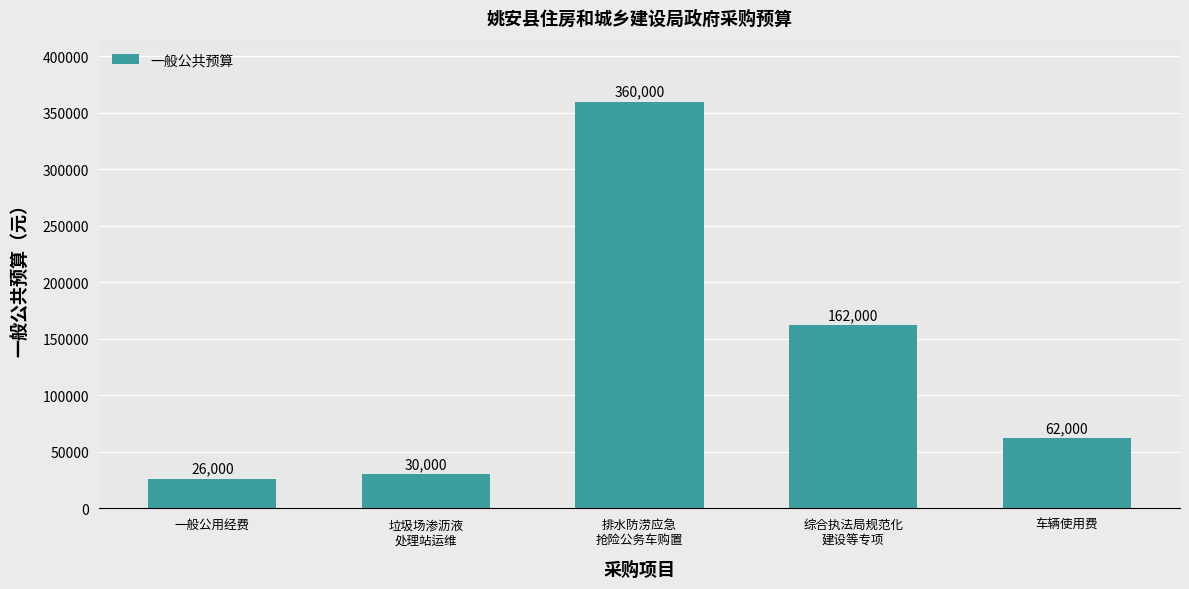

How many bars are there in total?

5